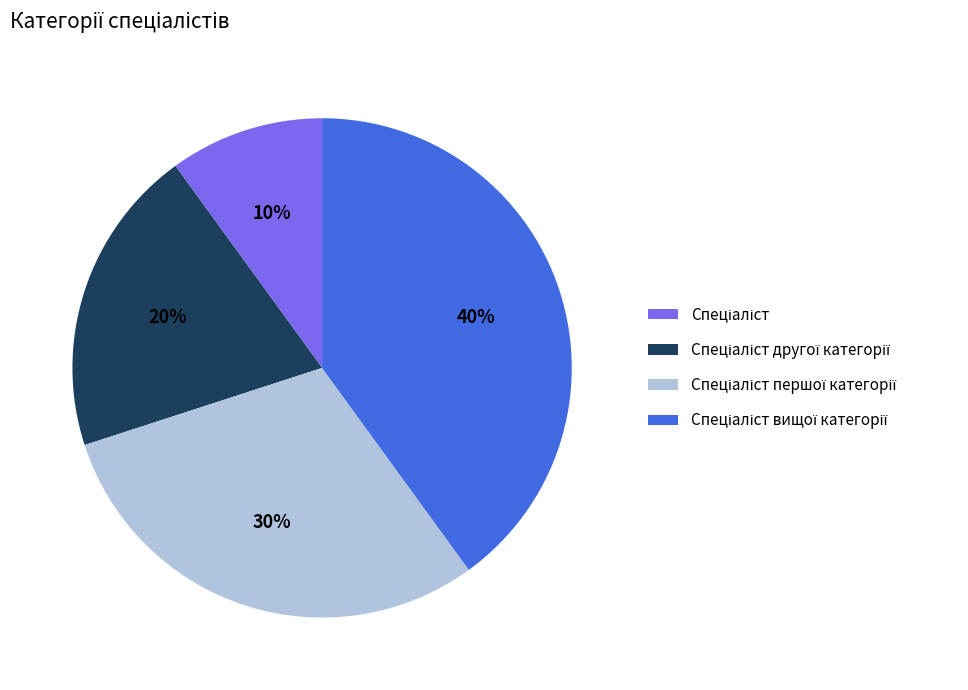

How many segments does this pie chart have?

4